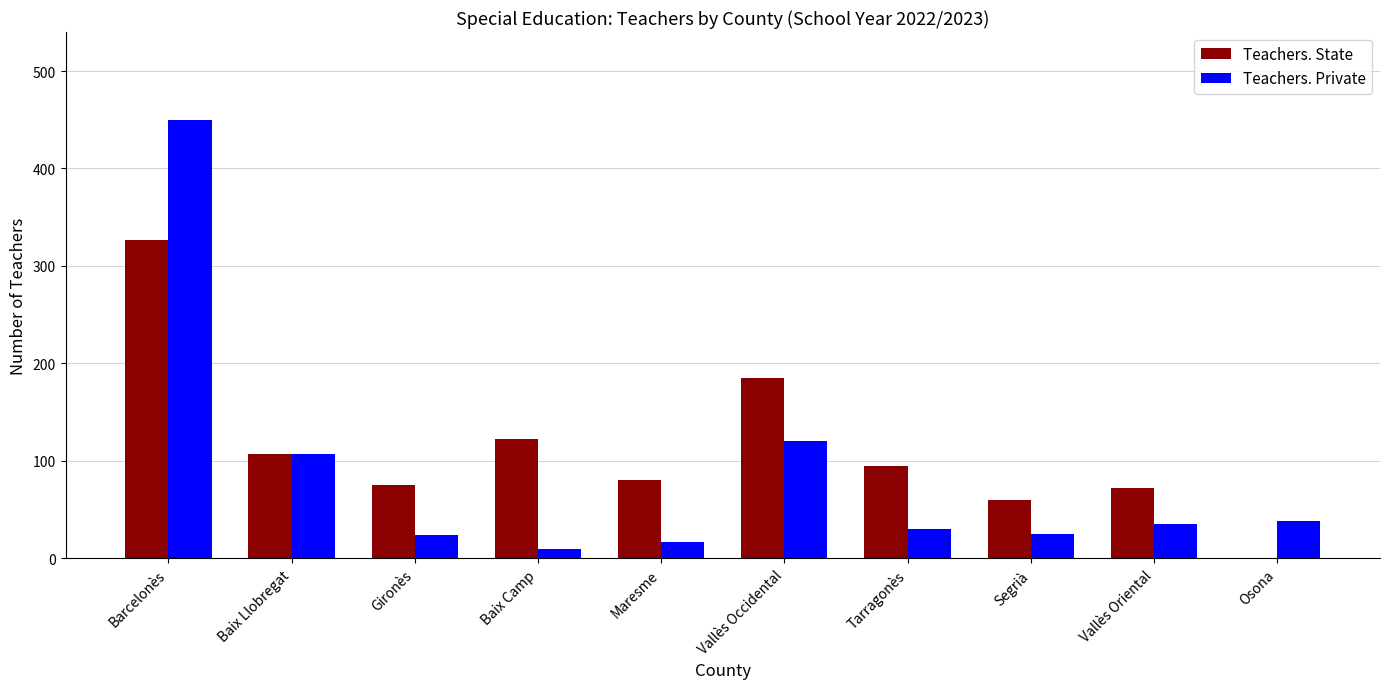

What value does the Teachers. Private series have at Vallès Occidental?

120